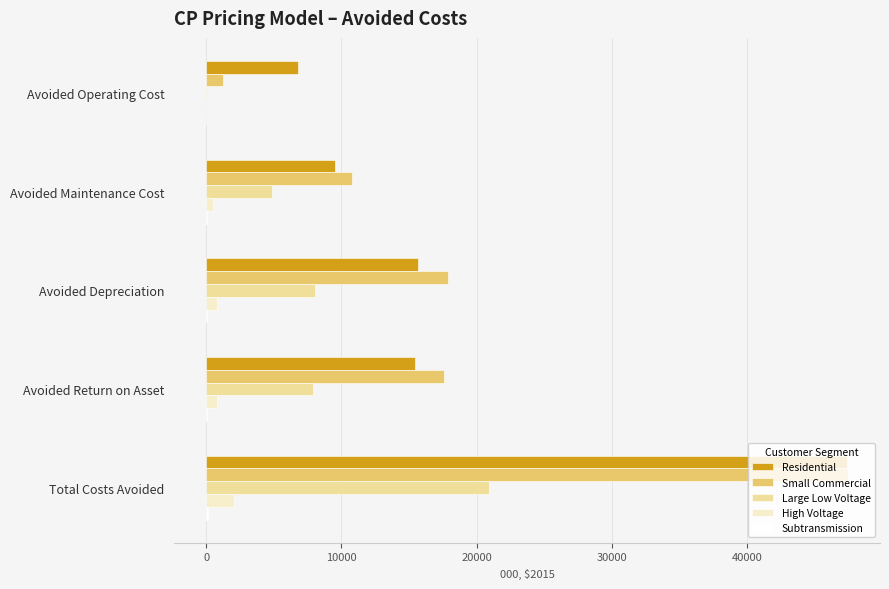

At which label is Small Commercial closest to 24366?

Avoided Depreciation